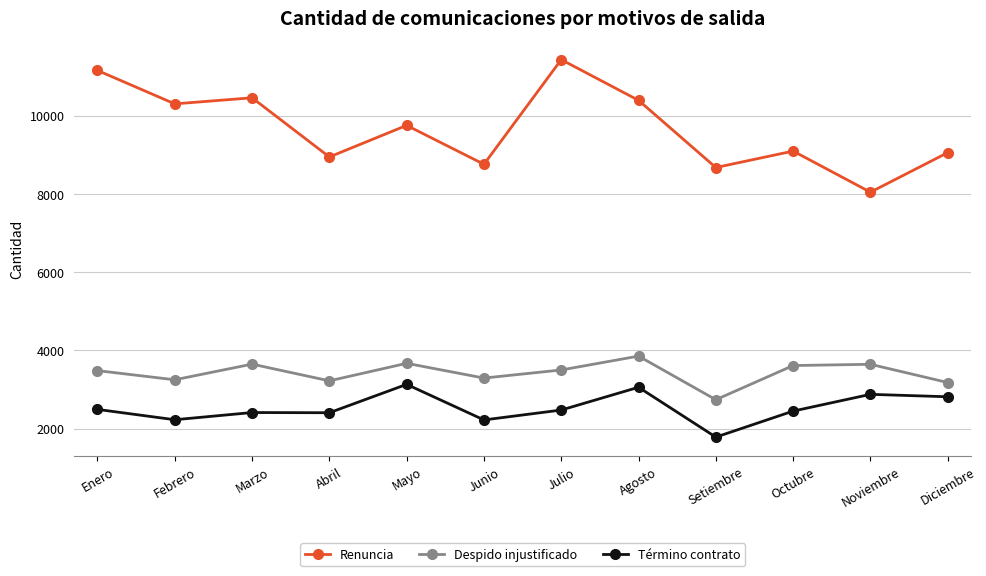

What is the difference between the maximum and second lowest values in the Renuncia series?

2757